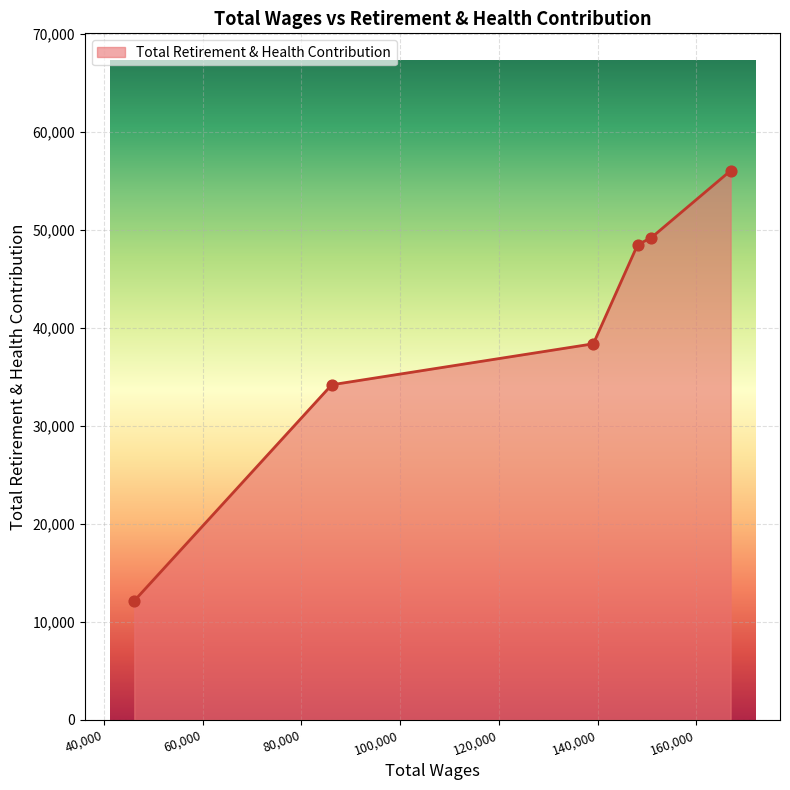

What is the average value?

39736